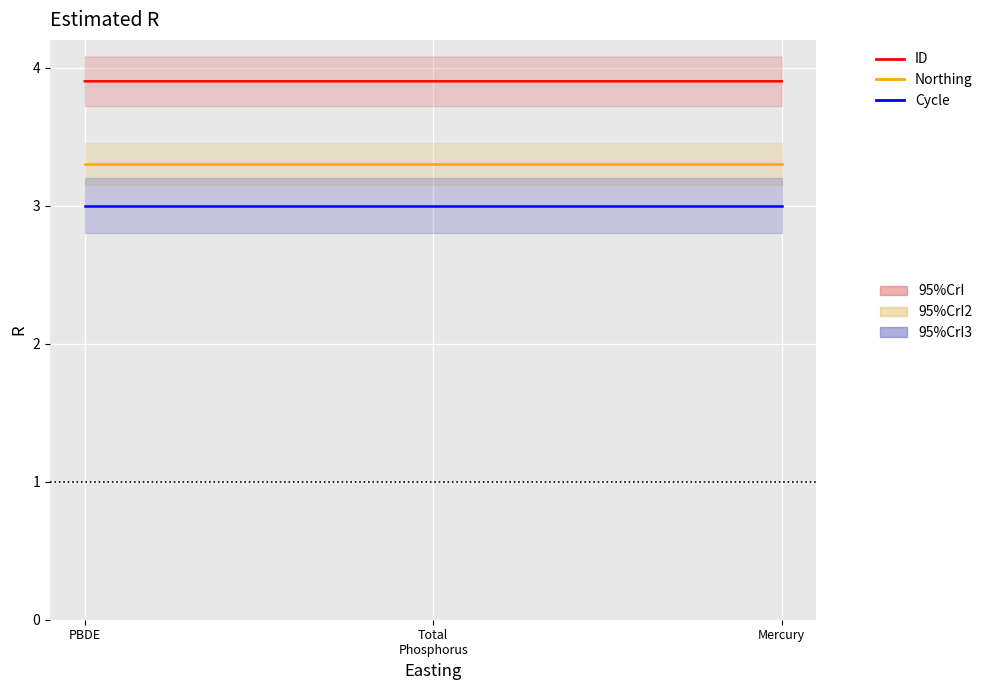

At which category is the sum across all series the highest?

PBDE